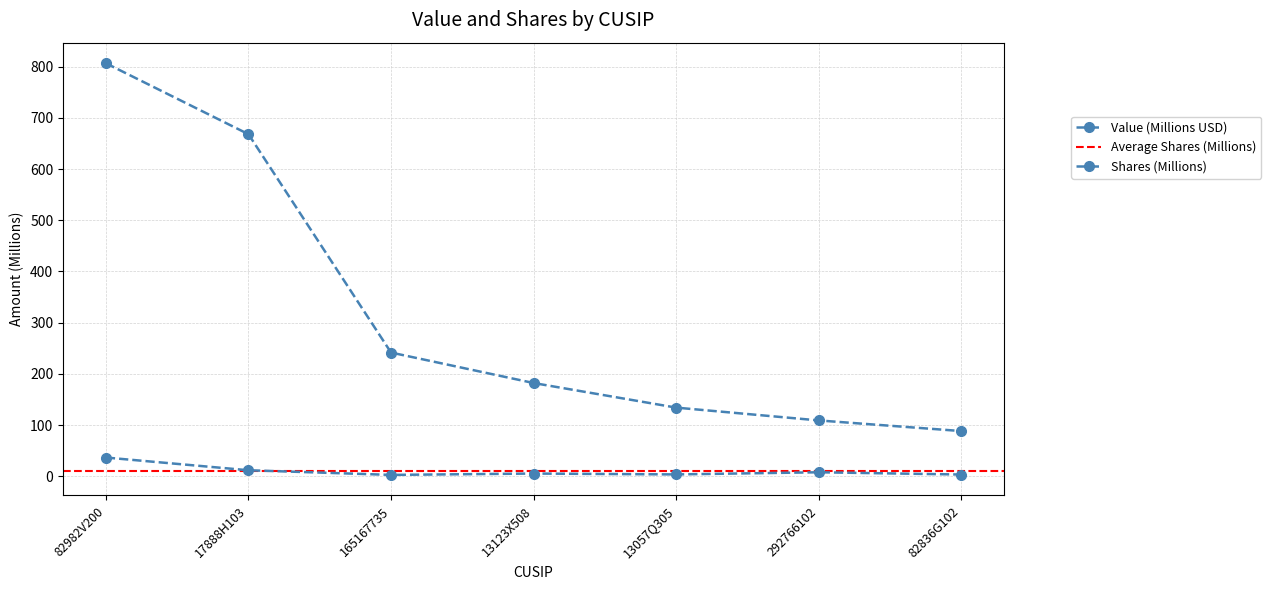

Which series has the largest range (max minus min)?

Value